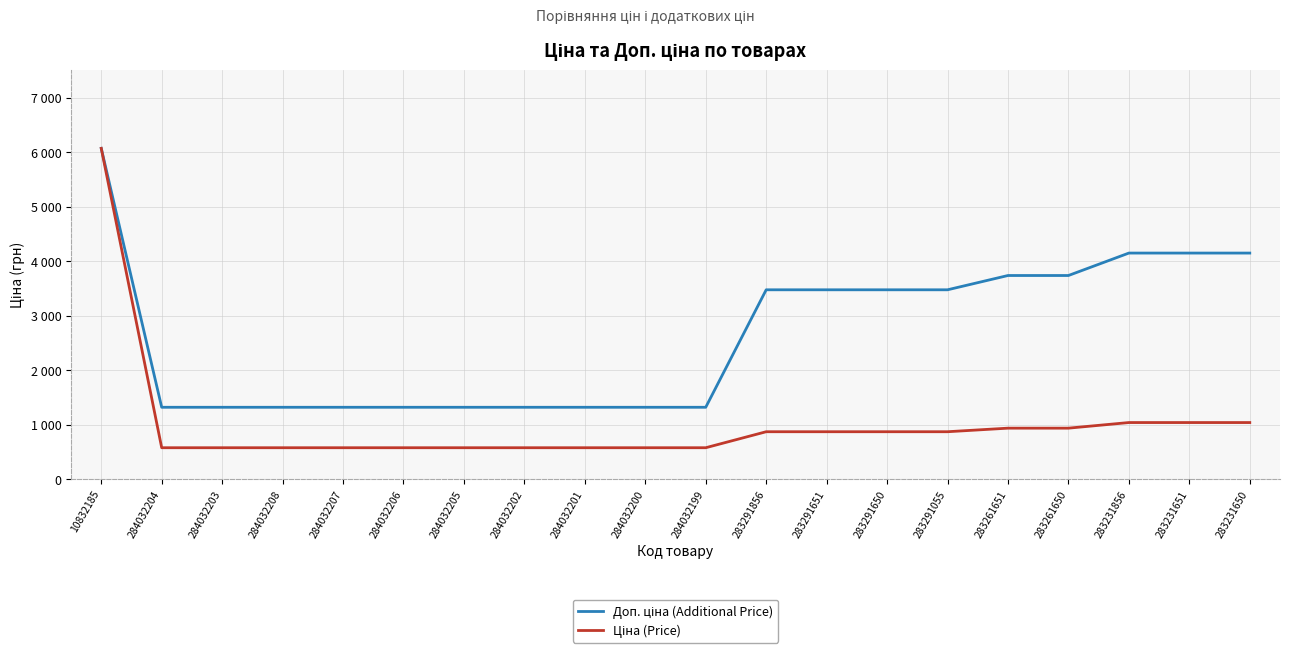

What is the average value of the Ціна (Price) series?

1013.0